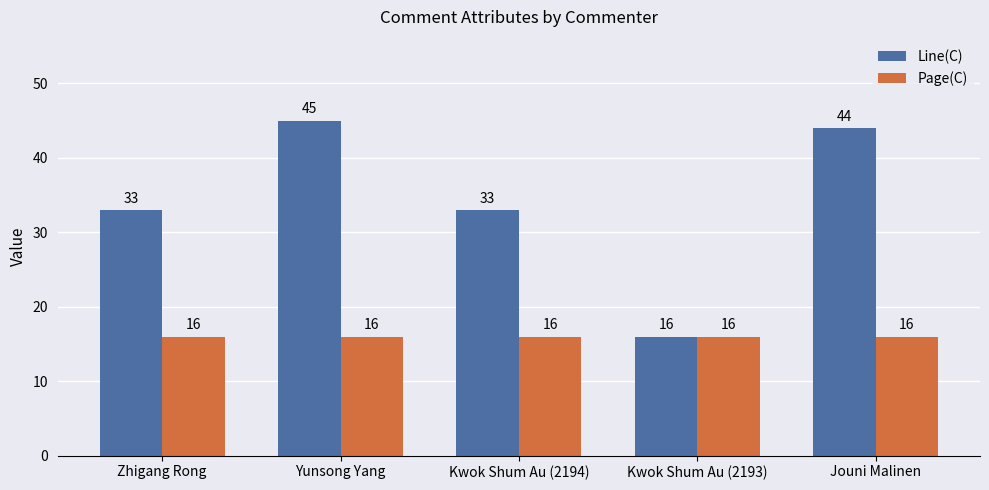

What are all the series names shown in the legend?

Line(C), Page(C)